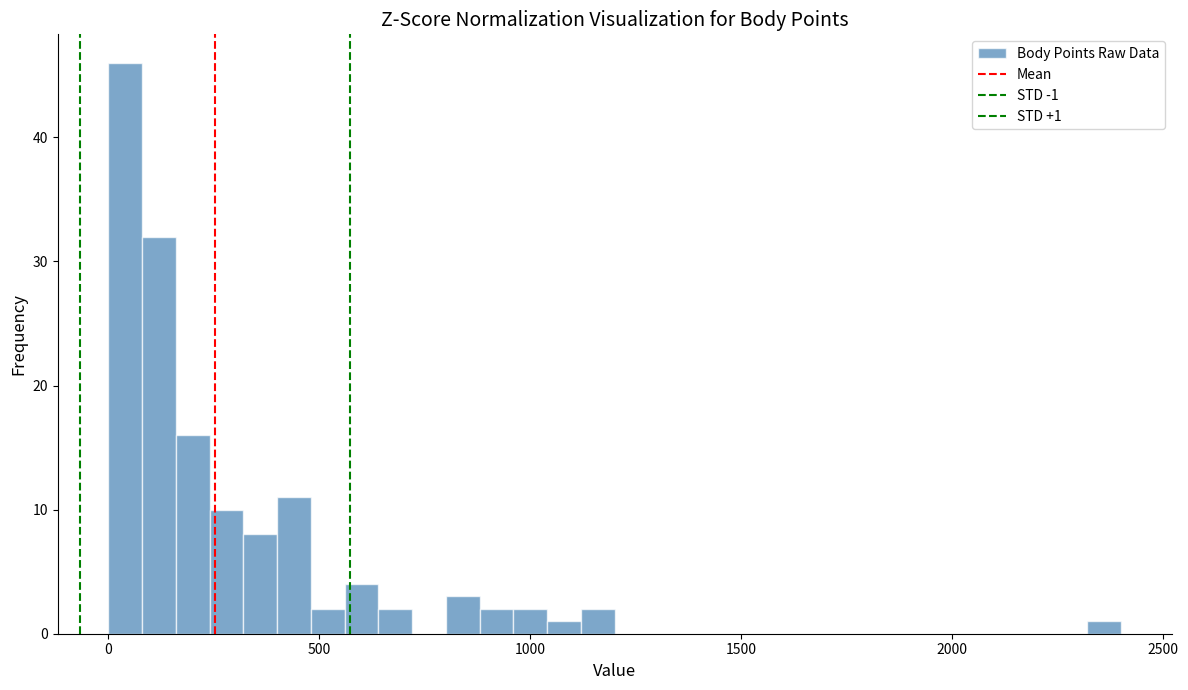

Around what value on the x-axis is the tallest bar? Give the approximate position of its centre, as read against the axis.

50